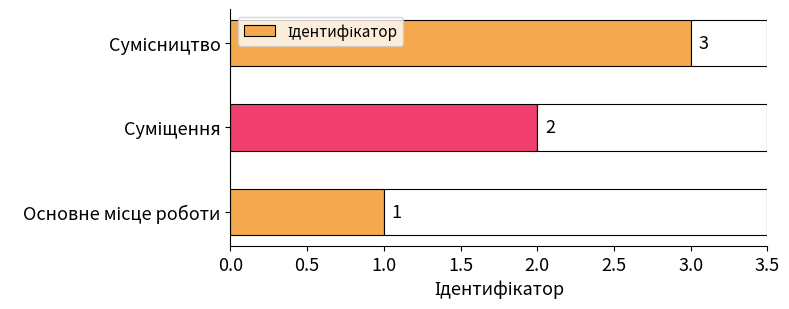

What is the change in value from 0.5 to 1.0?

+1